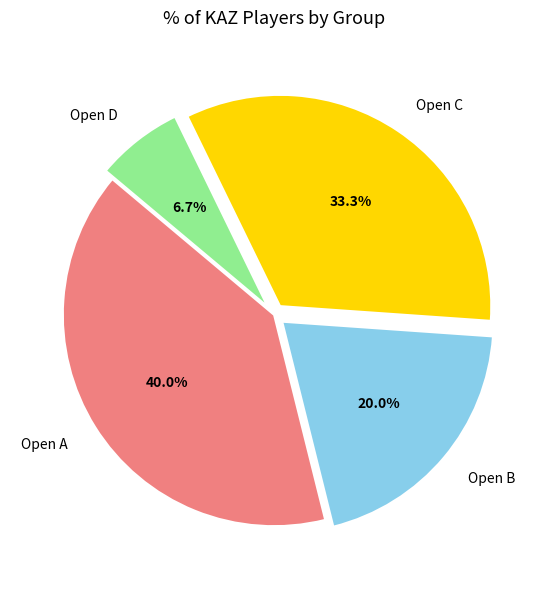

Count the number of slices in the pie.

4